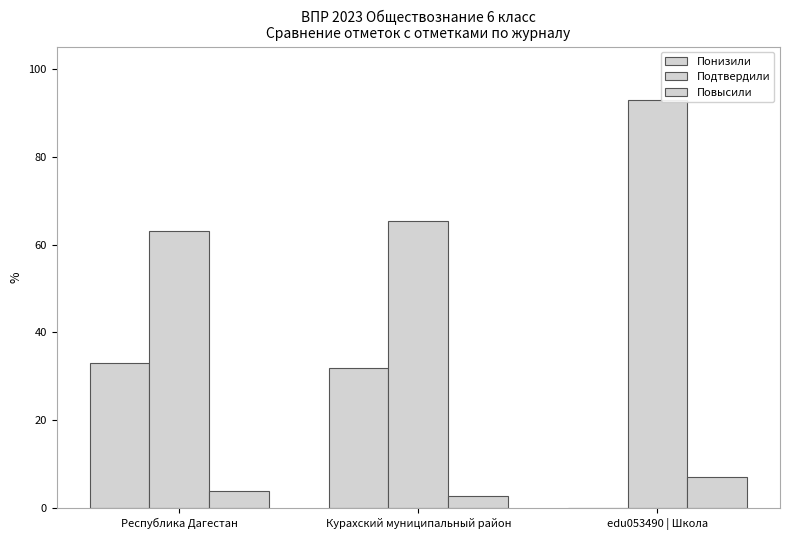

What is the value of the Повысили bar at the 2nd from the left?

2.7